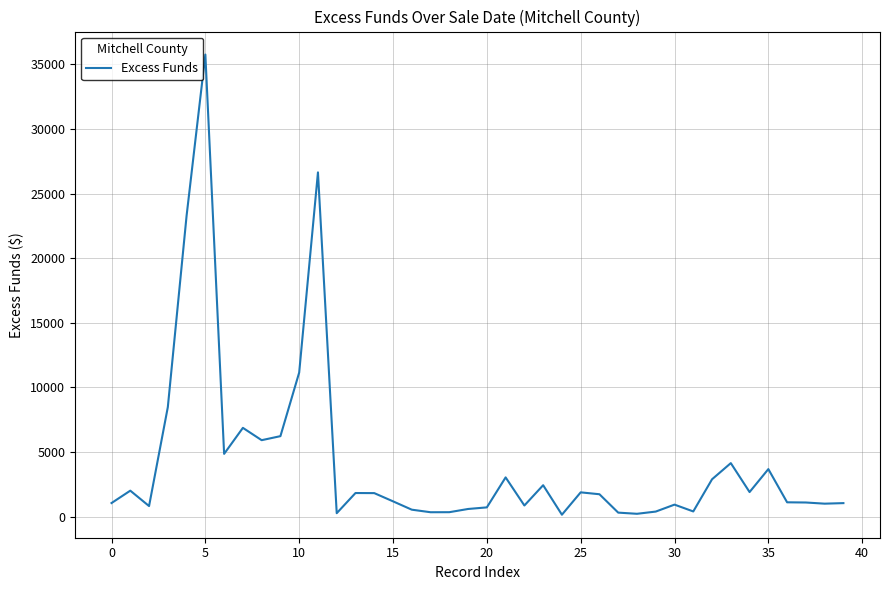

What is the difference between the maximum and minimum values?

35621.7